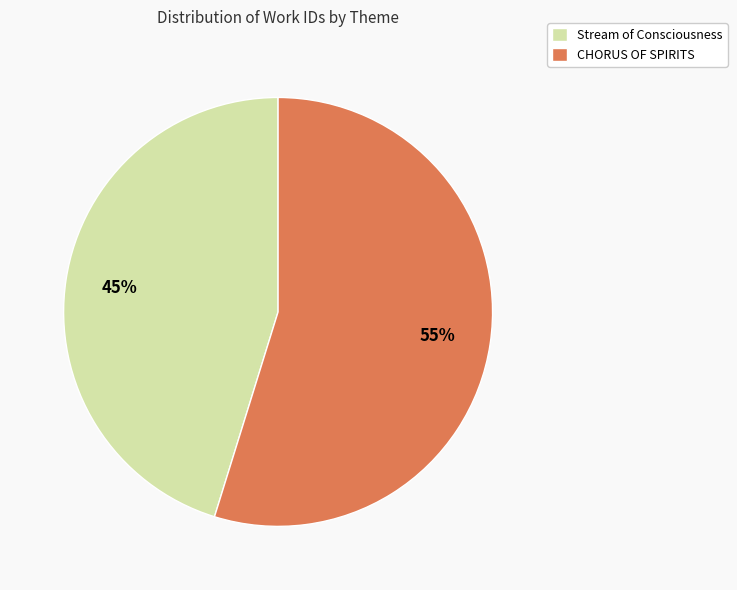

Is there a majority slice in this chart?

Yes